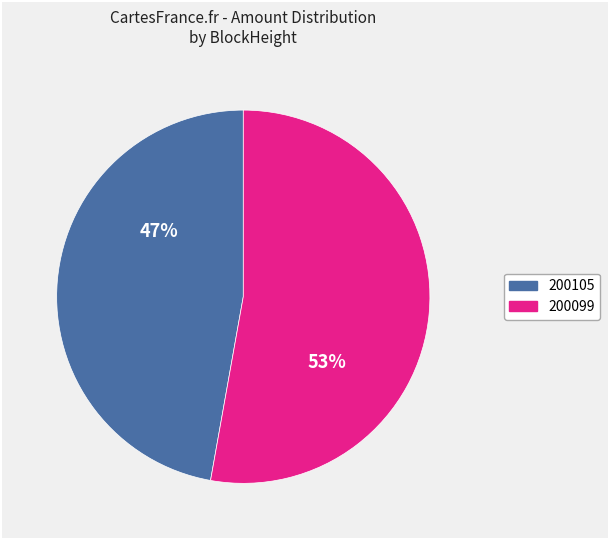

Does any single category account for the majority?

Yes